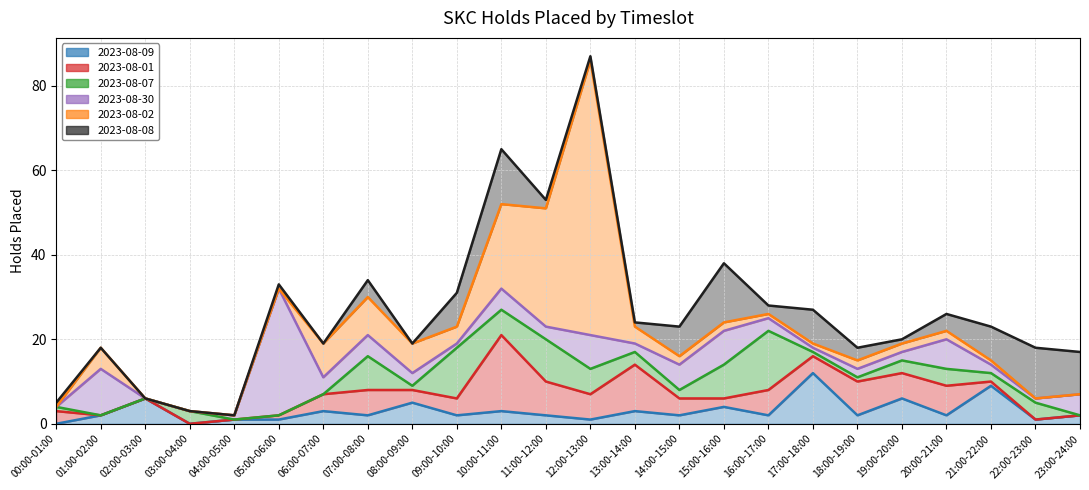

What is the label of the 18th point from the right?

06:00-07:00